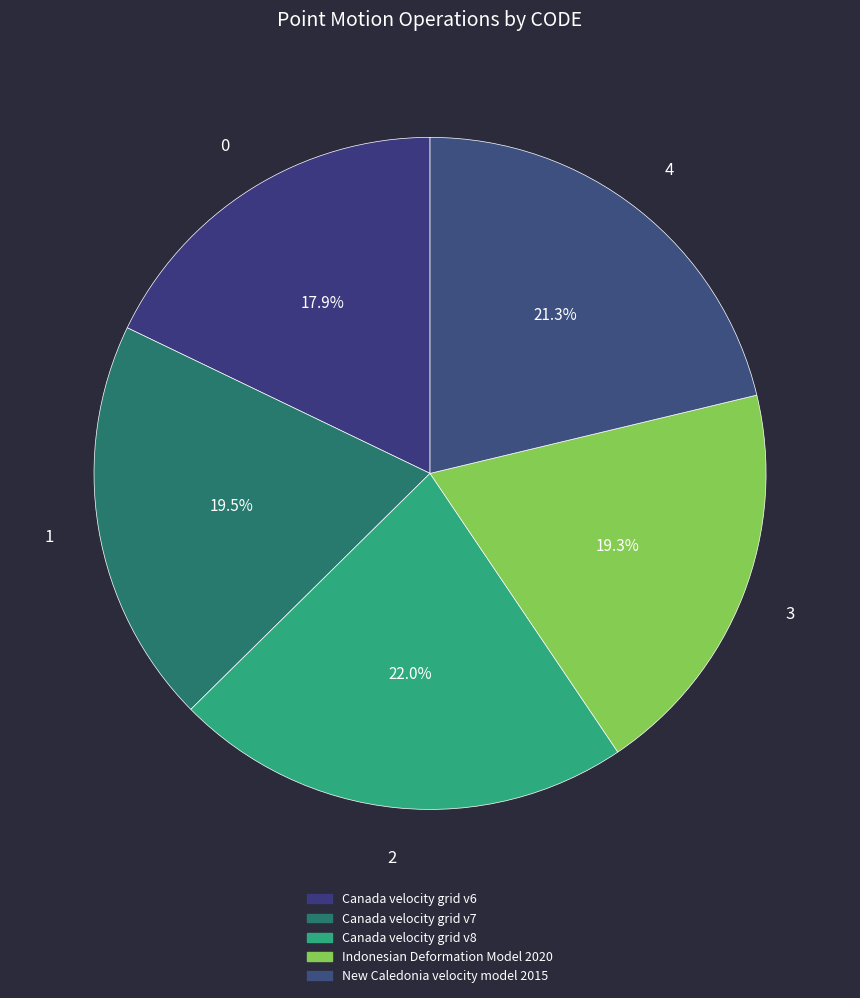

Count the number of slices in the pie.

5